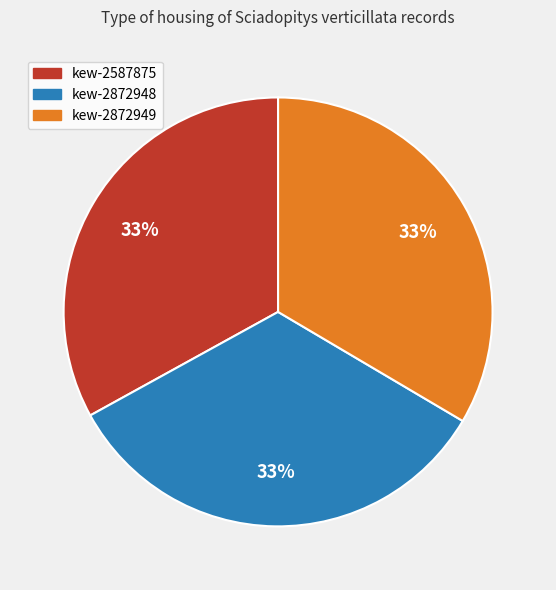

How many slices are in this pie chart?

3